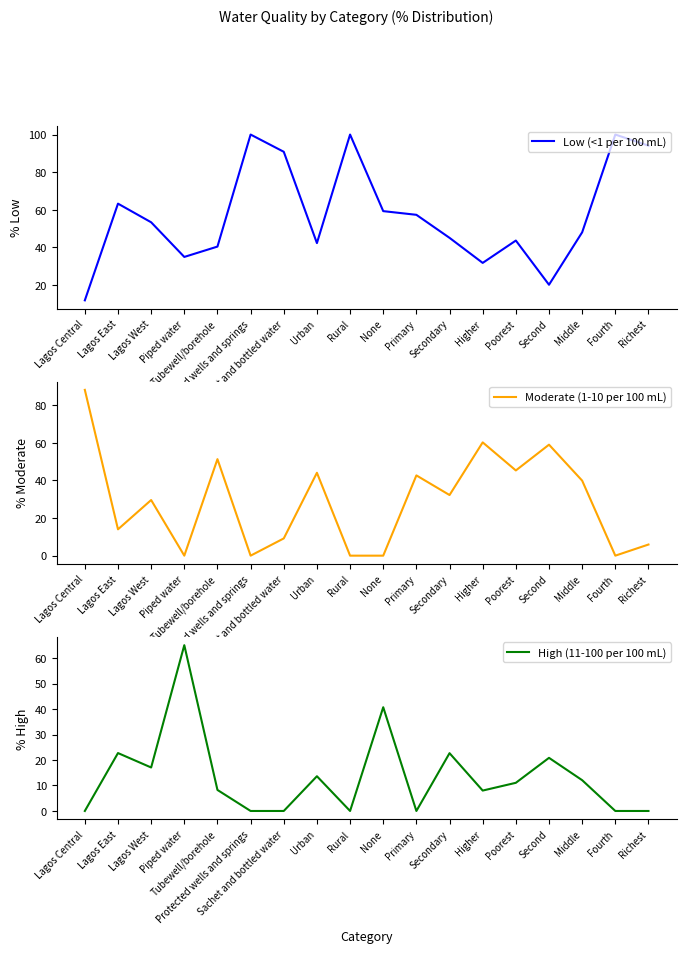

Reading right to left, what are all the values shown in this chart?

Low (<1 per 100 mL): Richest=94.1	Fourth=100.0	Middle=48.0	Second=20.2	Poorest=43.7	Higher=31.8	Secondary=45.1	Primary=57.3	None=59.3	Rural=100.0	Urban=42.3	Sachet and bottled water=90.8	Protected wells and springs=100.0	Tubewell/borehole=40.5	Piped water=35.0	Lagos West=53.4	Lagos East=63.3	Lagos Central=11.9
Moderate (1-10 per 100 mL): Richest=5.9	Fourth=0.0	Middle=39.9	Second=59.0	Poorest=45.3	Higher=60.2	Secondary=32.2	Primary=42.7	None=0.0	Rural=0.0	Urban=44.1	Sachet and bottled water=9.2	Protected wells and springs=0.0	Tubewell/borehole=51.3	Piped water=0.0	Lagos West=29.6	Lagos East=14.0	Lagos Central=88.1
High (11-100 per 100 mL): Richest=0.0	Fourth=0.0	Middle=12.1	Second=20.8	Poorest=11.1	Higher=8.0	Secondary=22.7	Primary=0.0	None=40.7	Rural=0.0	Urban=13.6	Sachet and bottled water=0.0	Protected wells and springs=0.0	Tubewell/borehole=8.3	Piped water=65.0	Lagos West=17.1	Lagos East=22.7	Lagos Central=0.0